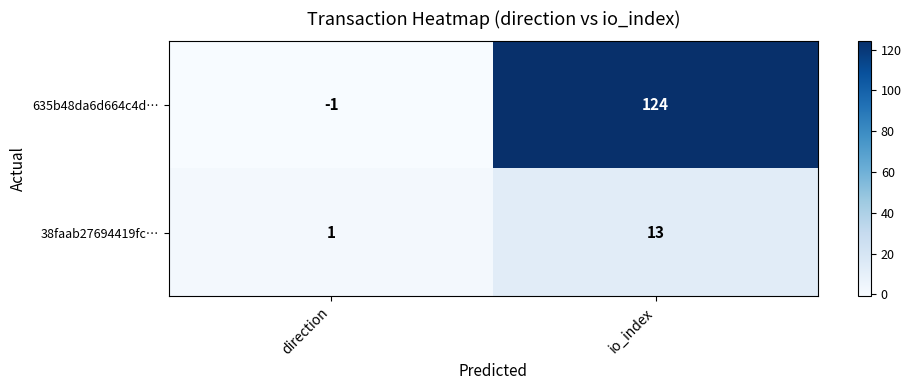

What is the maximum value for 38faab27694419fc…?

13